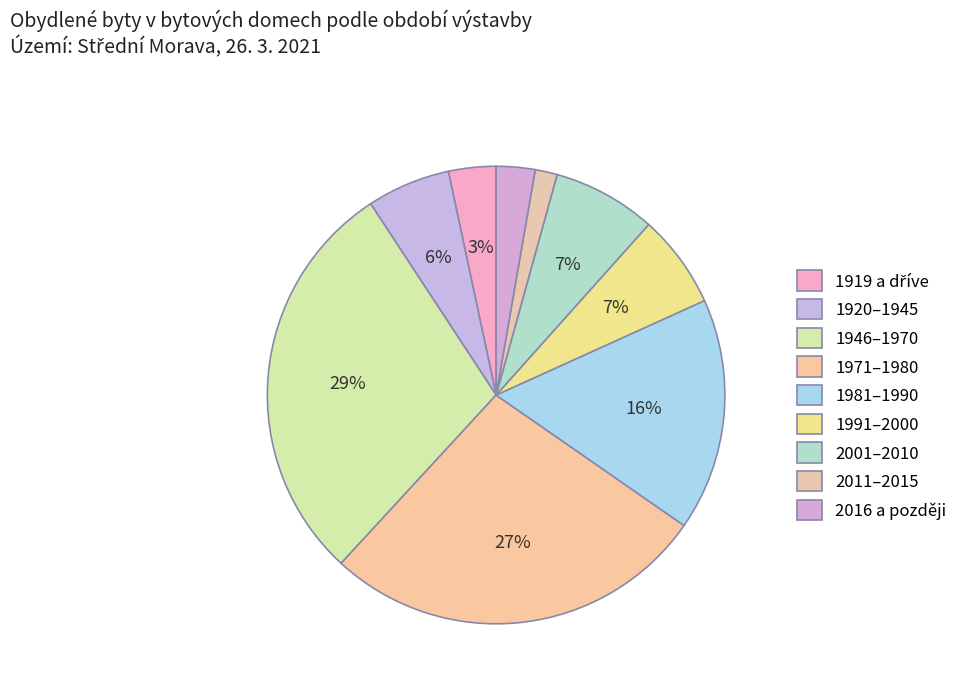

How many segments does this pie chart have?

9